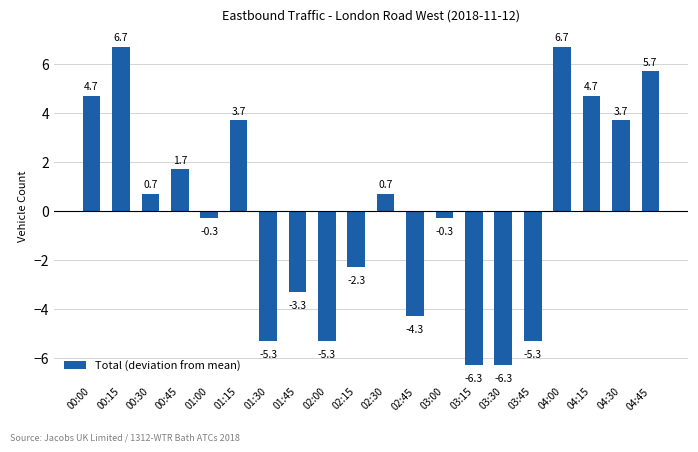

How many categories are shown in the chart?

20